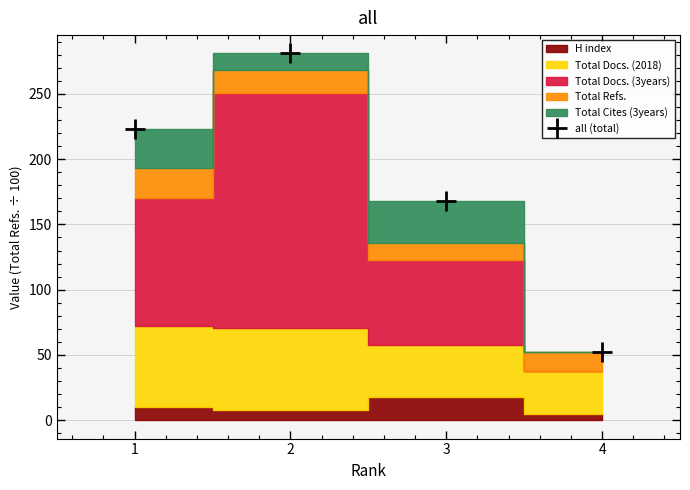

Read the value at 2.

281.0